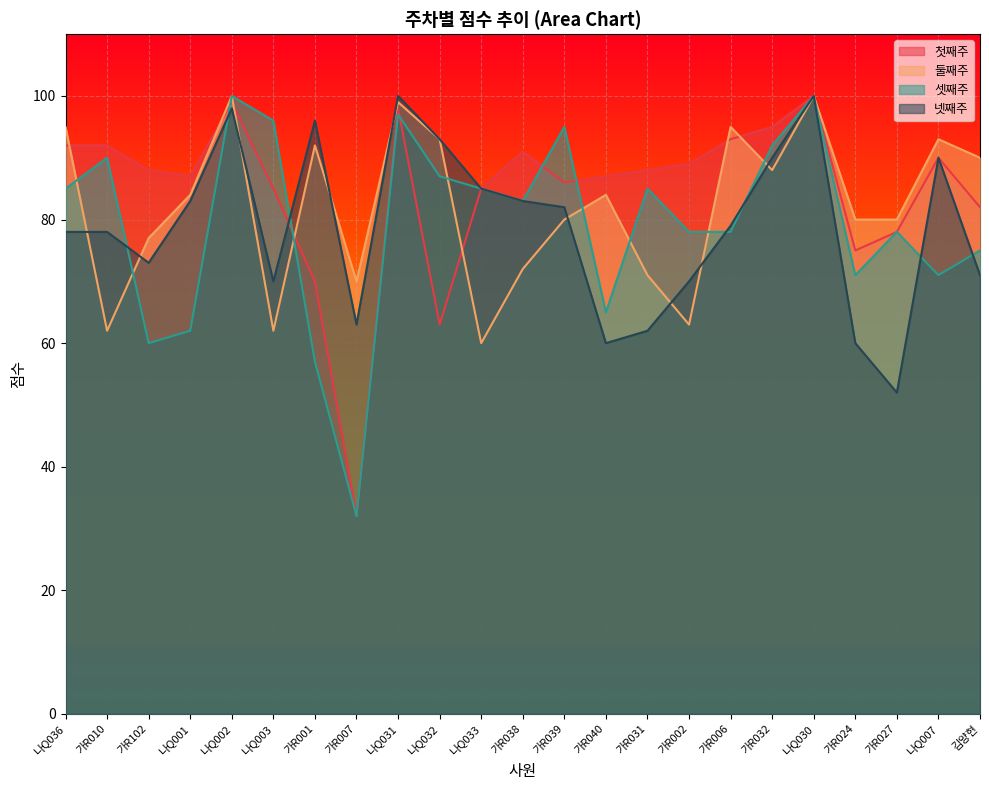

List the labels in order of 넷째주 value, smallest first.

가R027, 가R040, 가R024, 가R031, 가R007, 나Q003, 가R002, 김양현, 가R102, 나Q036, 가R010, 가R006, 가R039, 나Q001, 가R038, 나Q033, 가R032, 나Q007, 나Q032, 가R001, 나Q002, 나Q031, 나Q030